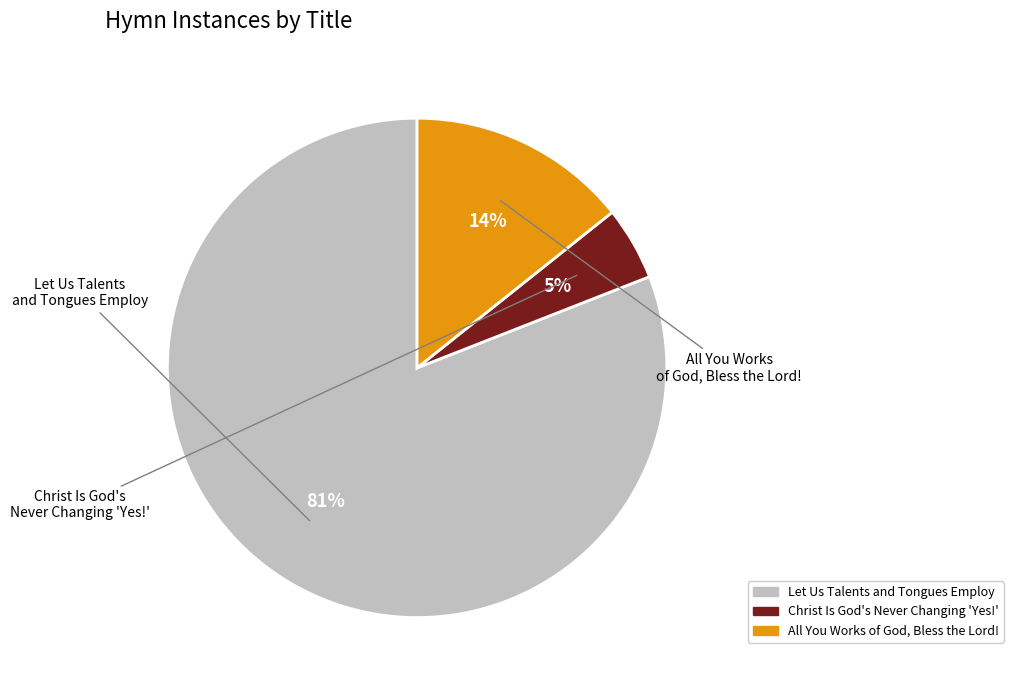

True or false: Christ Is God's Never Changing 'Yes!' accounts for 5% of the total.

True